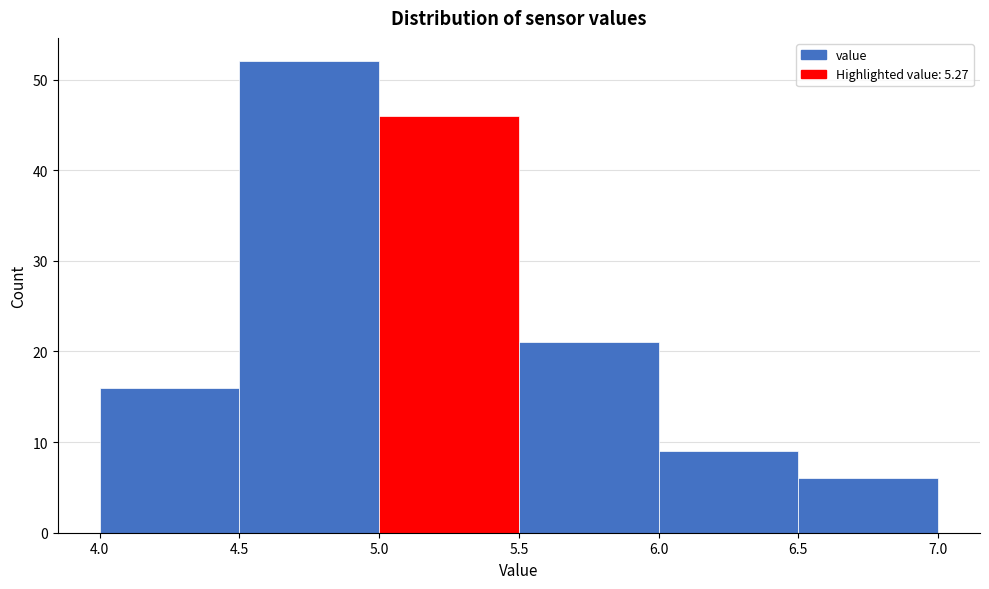

Reading left to right, transcribe this chart: for each bar, give the range it covers on the x-axis and its height. The values are not printed on the chart, so give them approximately, as read against the axis.

4.0 to 4.5: 16
4.5 to 5.0: 52
5.0 to 5.5: 46
5.5 to 6.0: 21
6.0 to 6.5: 9
6.5 to 7.0: 6